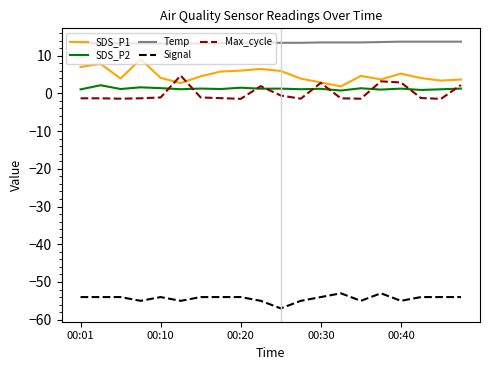

What is the smallest value displayed?

-57.0